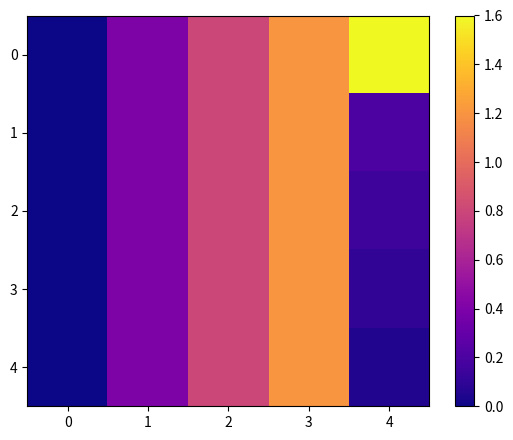

Reading left to right, extract all data points from this chart.

0: 0=0.0	1=0.4	2=0.8	3=1.2	4=1.6
1: 0=0.0	1=0.4	2=0.8	3=1.2	4=0.2
2: 0=0.0	1=0.4	2=0.8	3=1.2	4=0.1
3: 0=0.0	1=0.4	2=0.8	3=1.2	4=0.1
4: 0=0.0	1=0.4	2=0.8	3=1.2	4=0.1